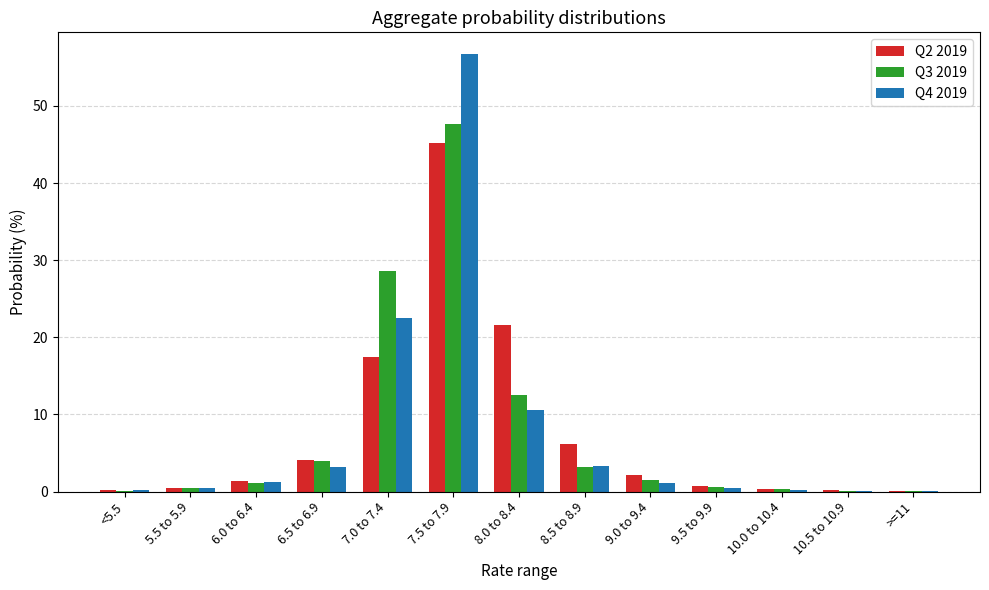

At which category is the sum across all series the highest?

7.5 to 7.9